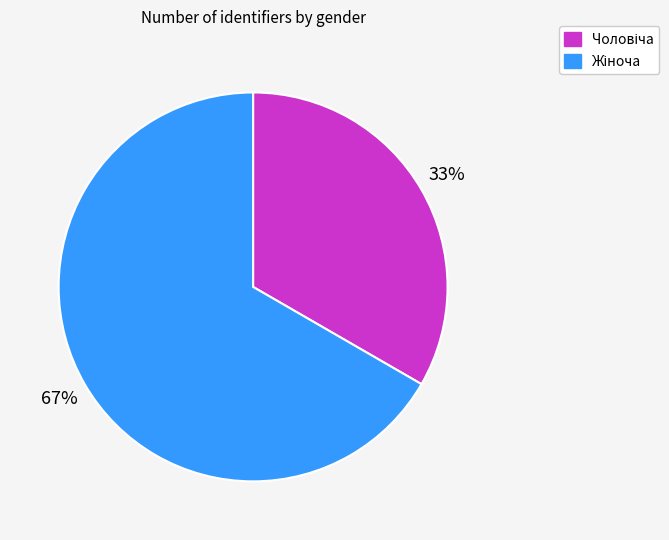

Is there a majority slice in this chart?

Yes